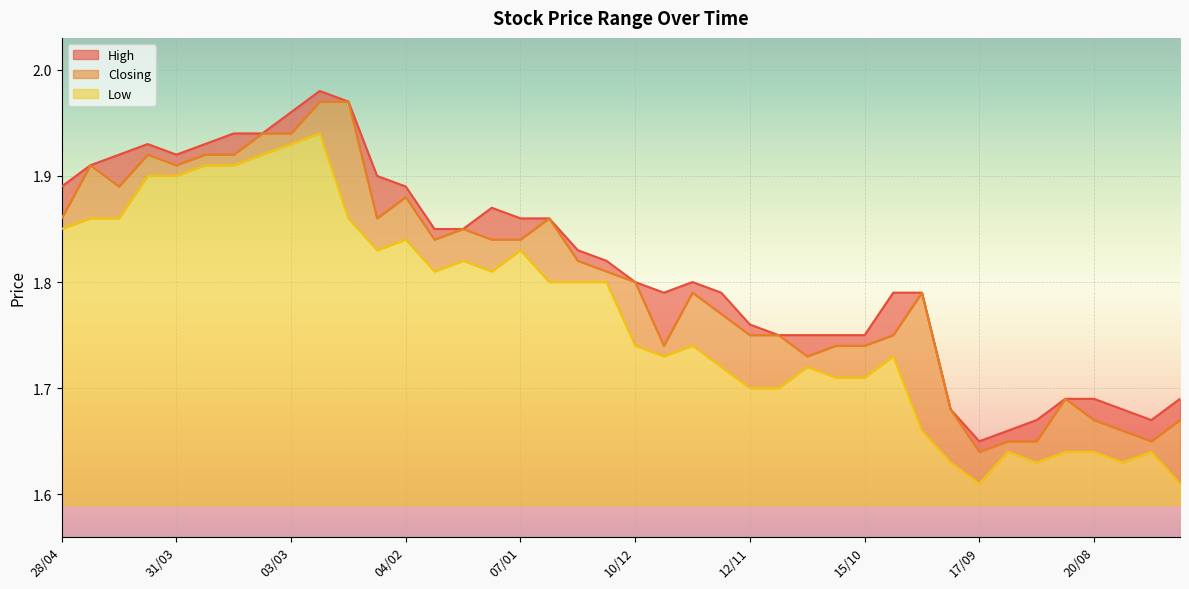

List the series in order of their overall mean, highest first.

High, Closing, Low